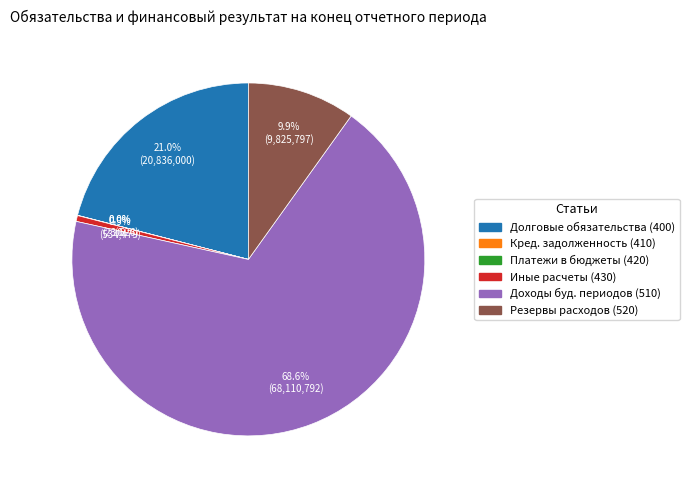

Does Кредиторская задолженность по выплатам (410) represent more than half of the total?

No